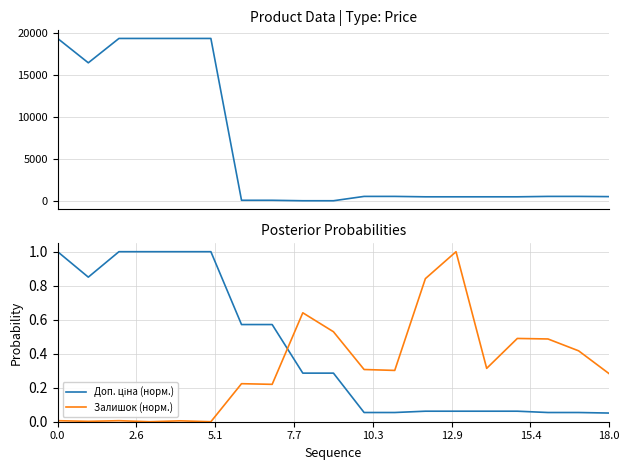

What position from the left is 14?

15